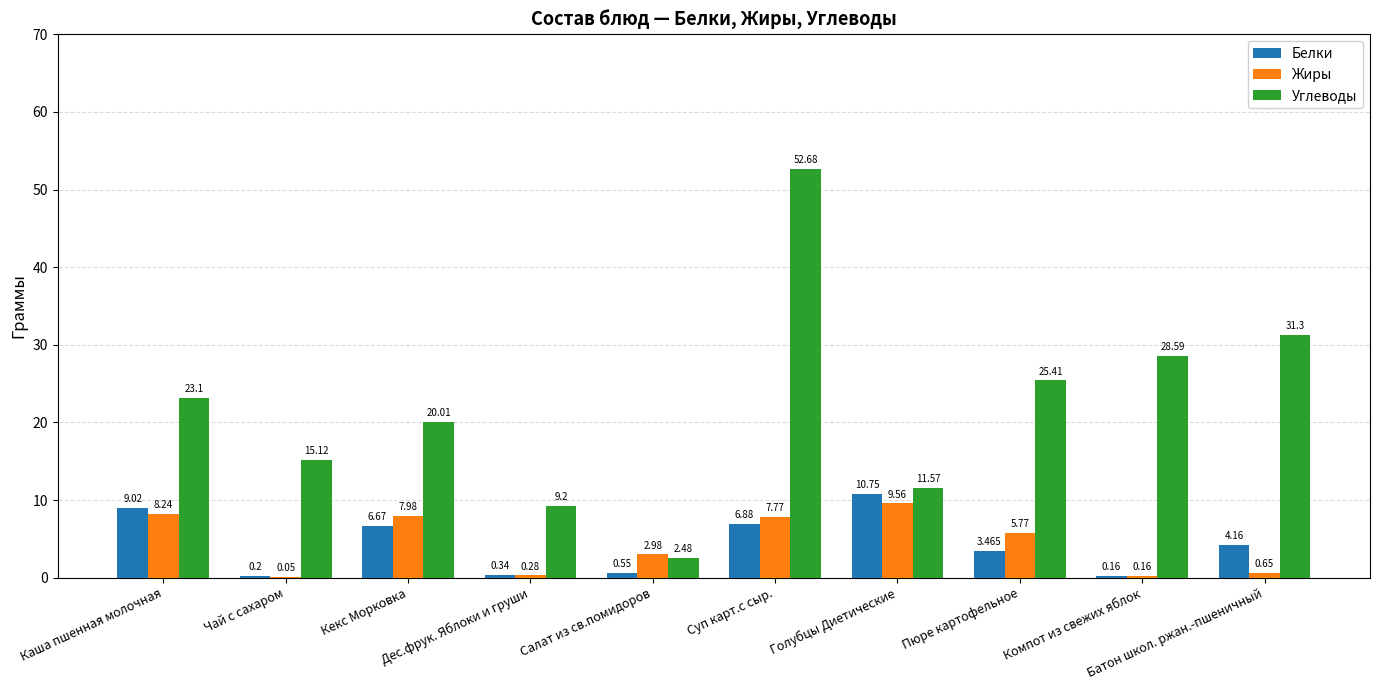

Which series has the largest total across all categories?

Углеводы